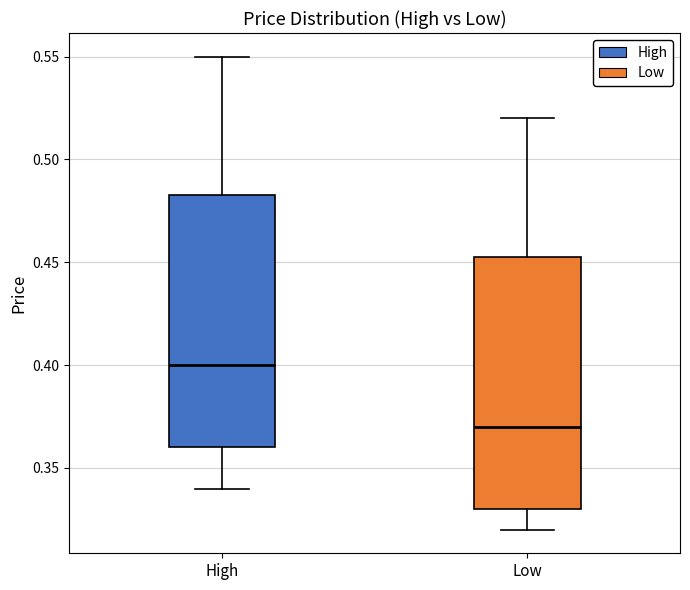

Reading left to right, transcribe this box plot: for each box, give where its median line is, the range the box spans, and where its two whiskers end, as read against the y-axis. The values are not printed on the chart, so give them approximately, as read against the axis.

High: median 0.400, box 0.360 to 0.485, whiskers 0.340 to 0.550
Low: median 0.370, box 0.330 to 0.455, whiskers 0.320 to 0.520